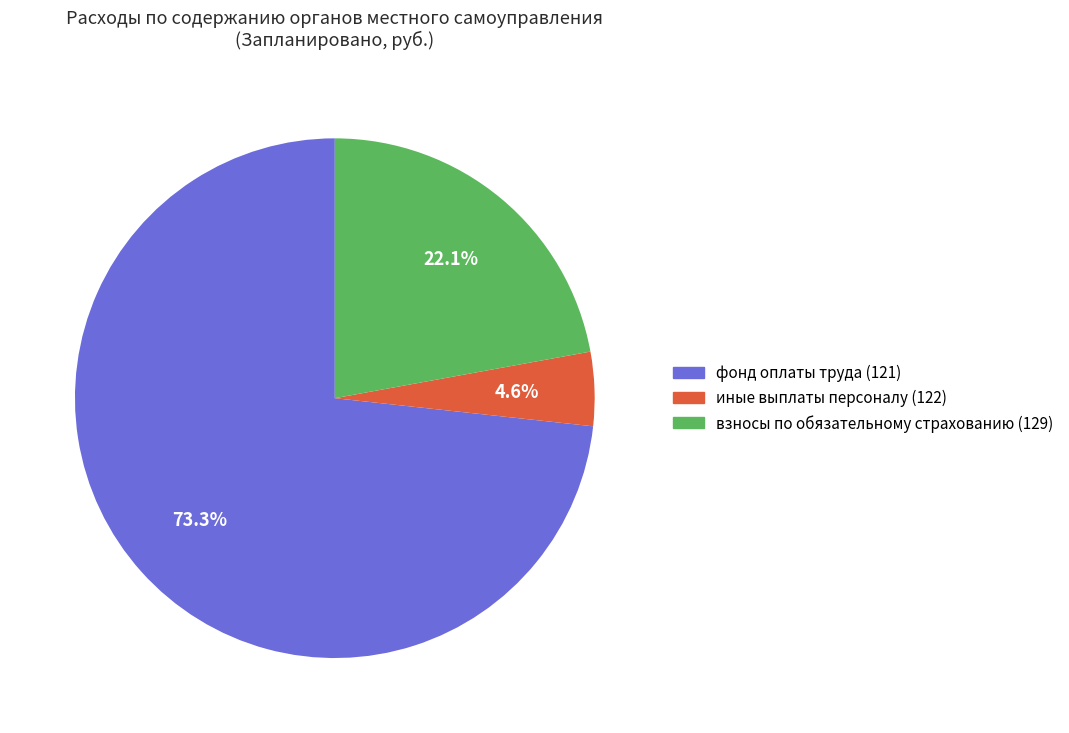

Combined, what portion of the pie is фонд оплаты труда (121) and иные выплаты персоналу (122)?

77.9%